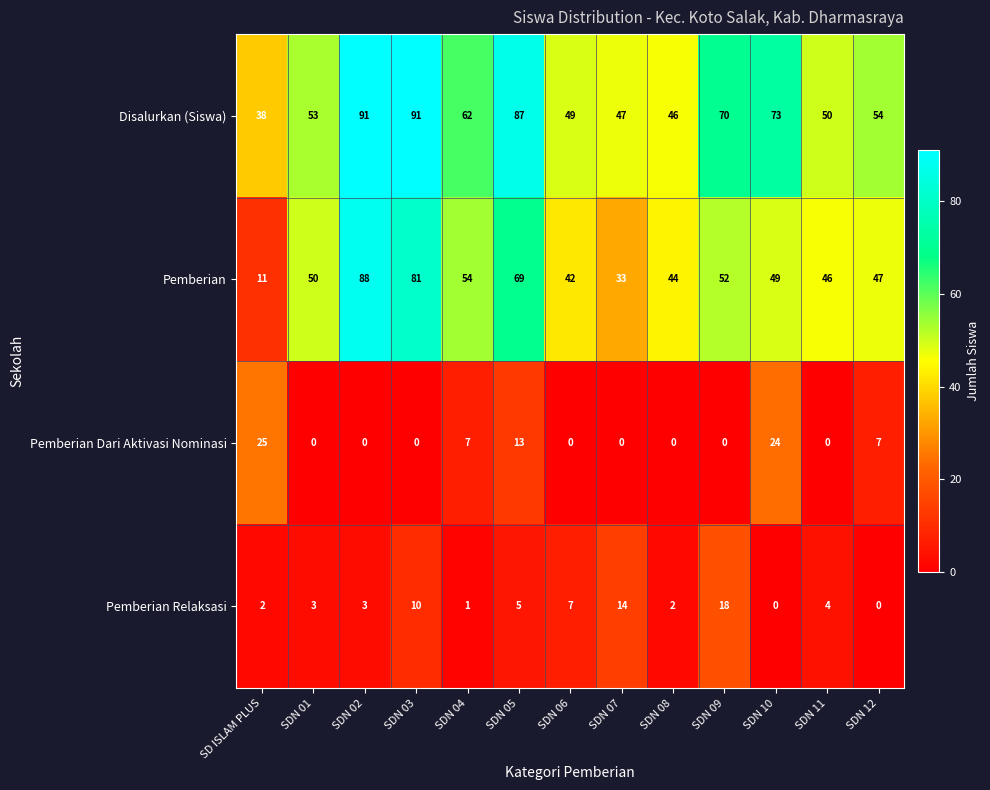

What is the sum of all Pemberian Relaksasi values?

69